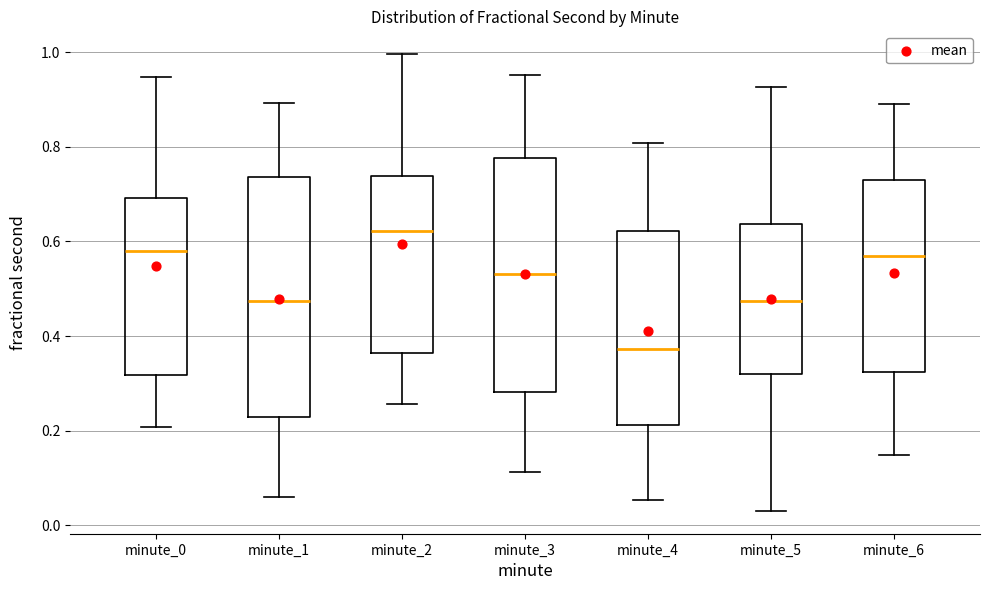

Which box's median line is the highest?

minute_2